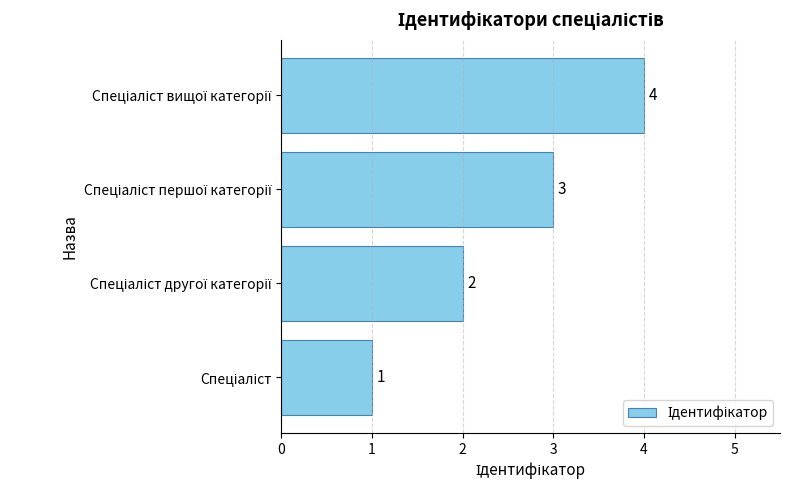

What is the difference between the maximum and minimum values?

3